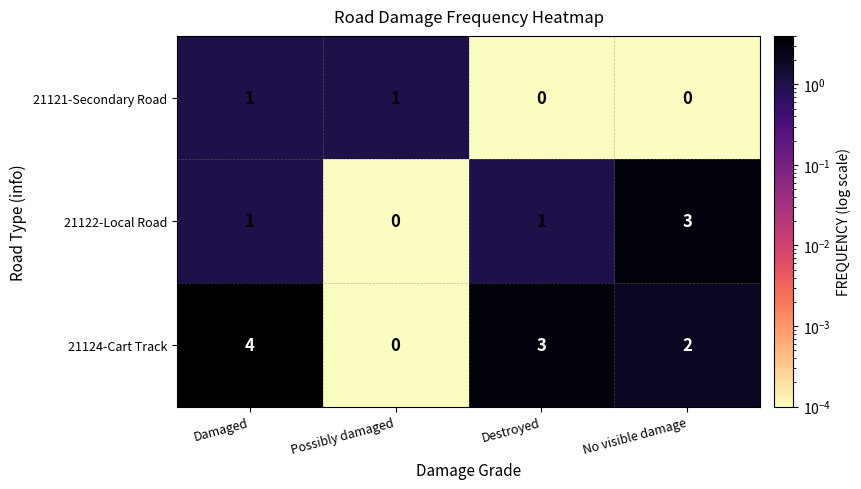

Is it true that 21122-Local Road equals 1 at Possibly damaged?

False